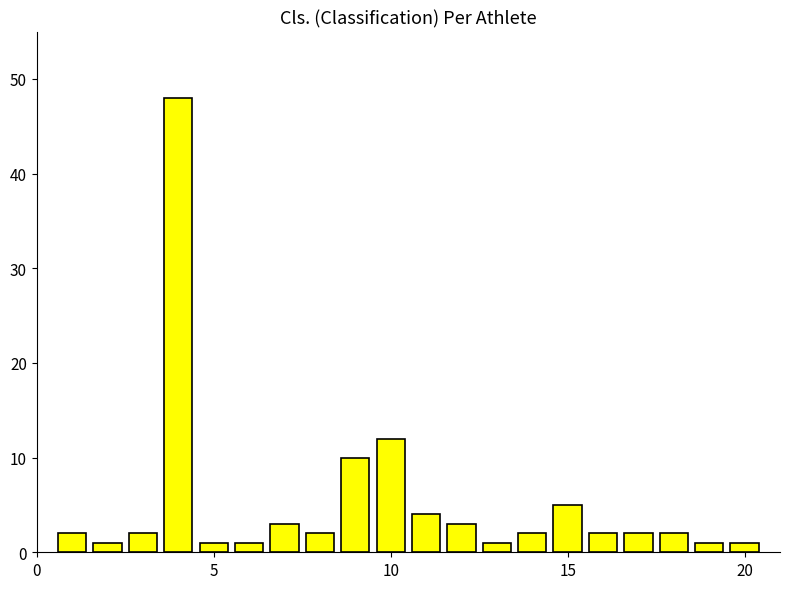

What is the average value?

5